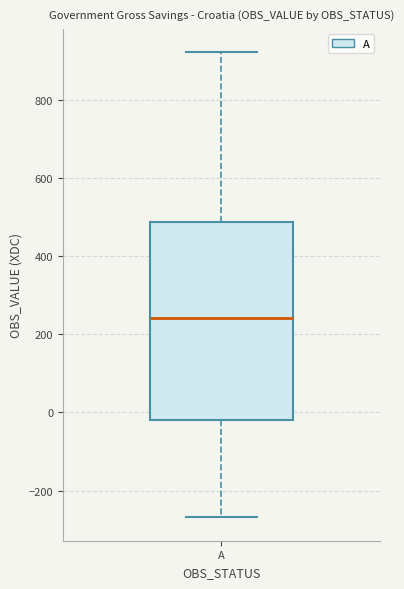

Transcribe this box plot: give where the median line is, the range the box spans, and where the two whiskers end, as read against the y-axis. The values are not printed on the chart, so give them approximately, as read against the axis.

median 240, box -20 to 480, whiskers -260 to 920